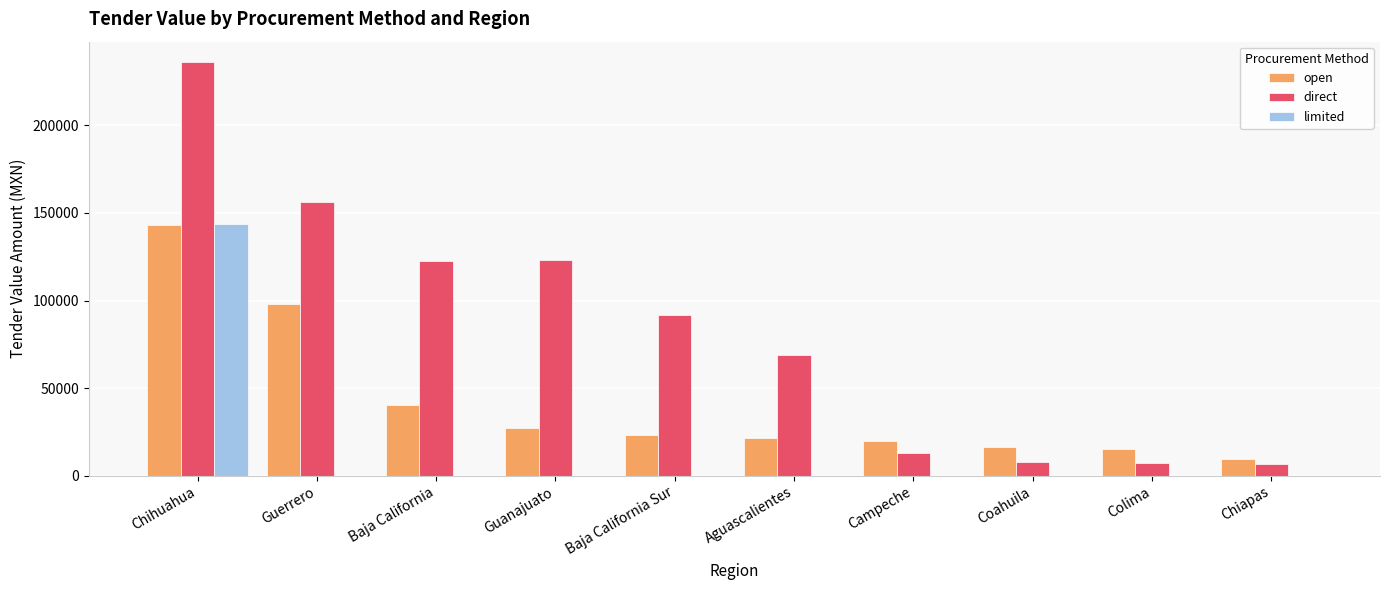

What is the approximate value of open at Aguascalientes?

21279.8